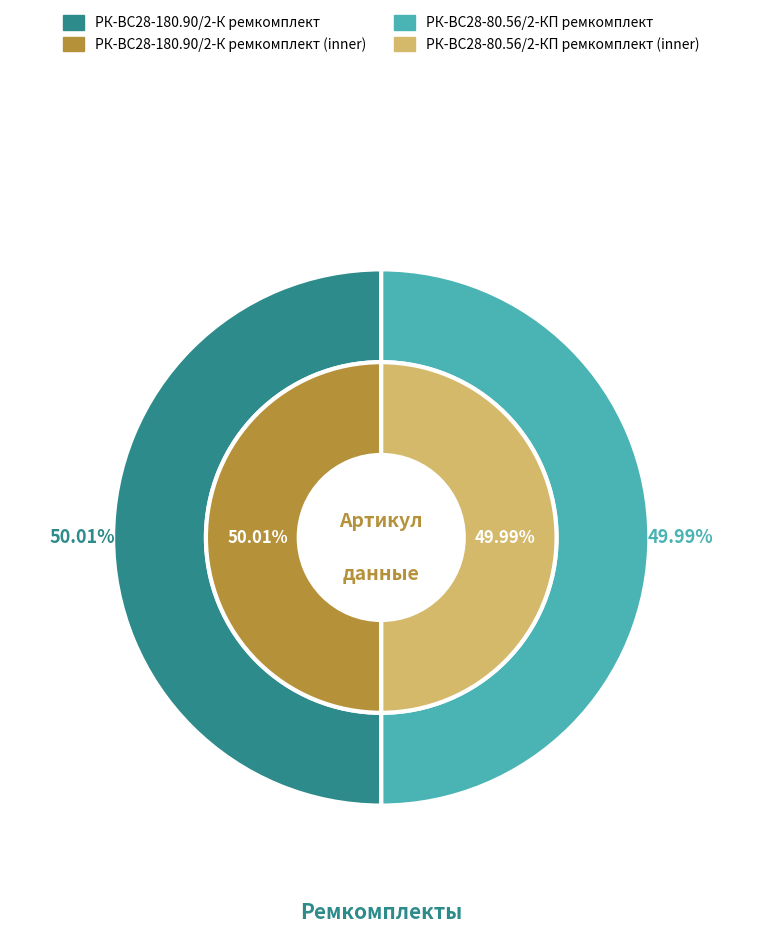

Count the number of slices in the pie.

2